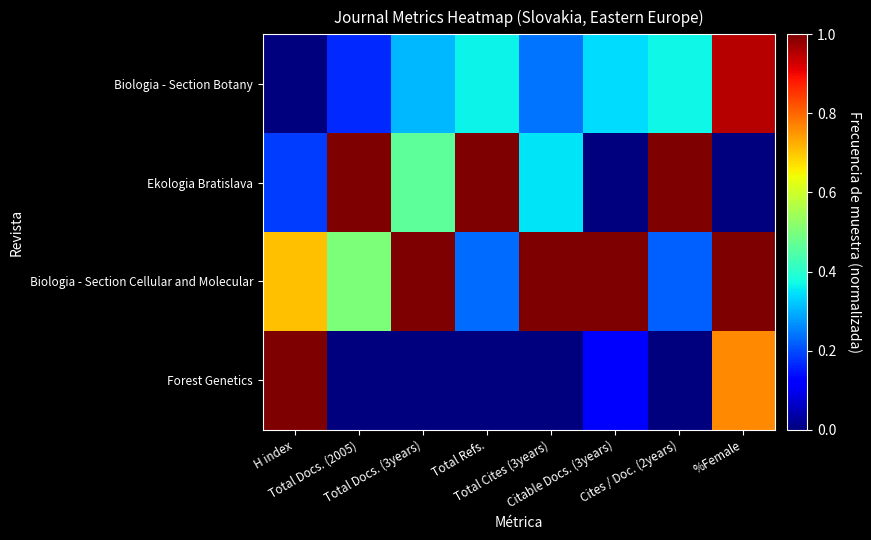

Which series has the largest range (max minus min)?

Ekologia Bratislava